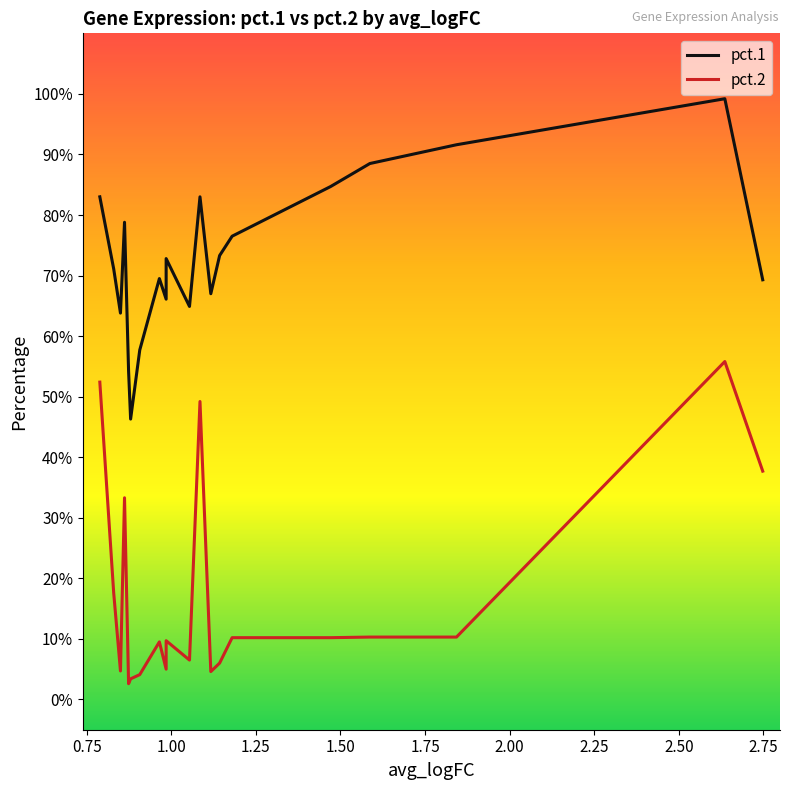

What position from the right is 2.00?

14